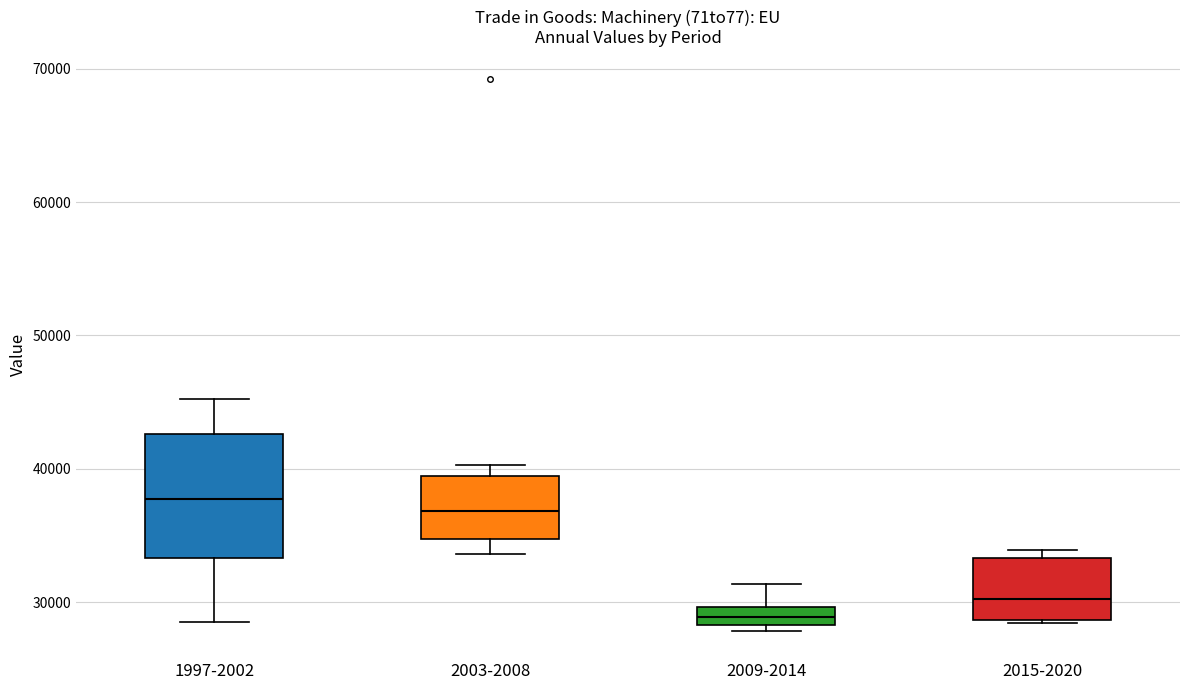

Which box's median line is the lowest?

2009-2014